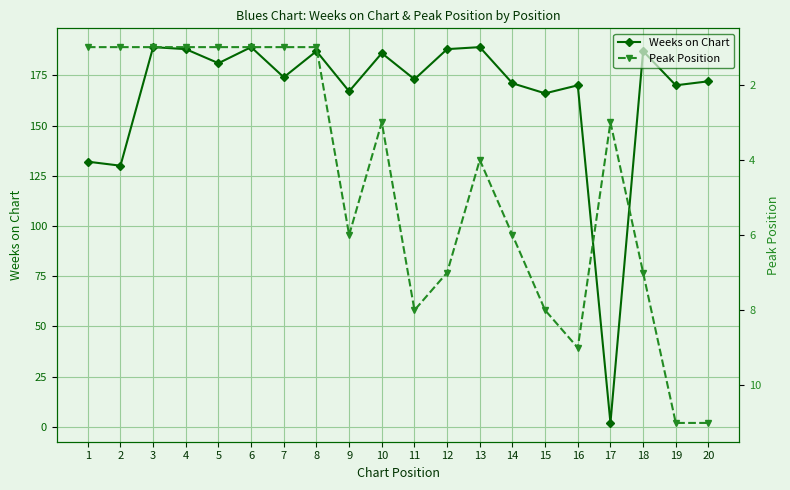

Read the Weeks on Chart value at 5.

181